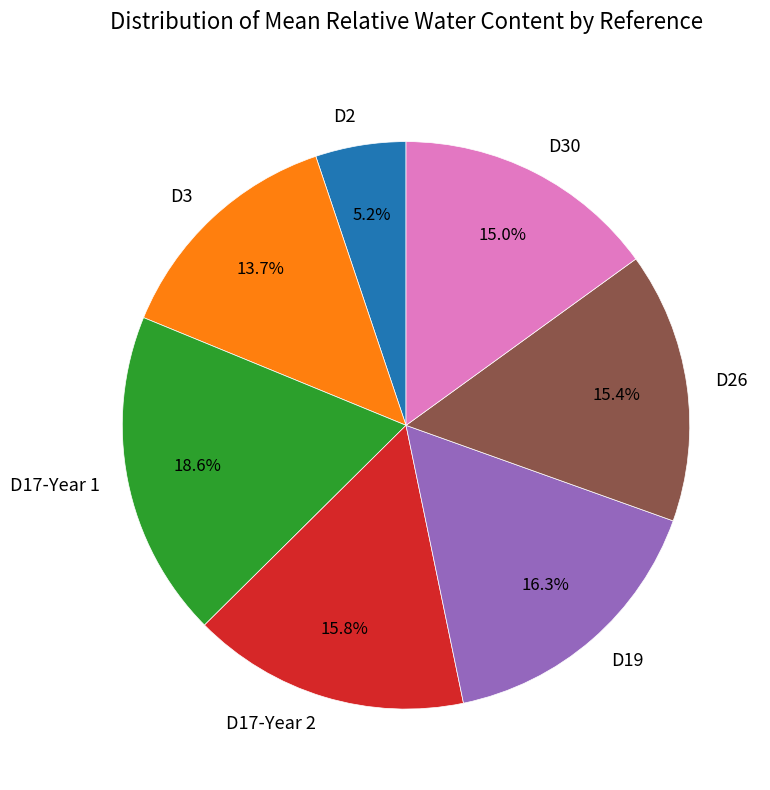

Does D26 represent more than half of the total?

No